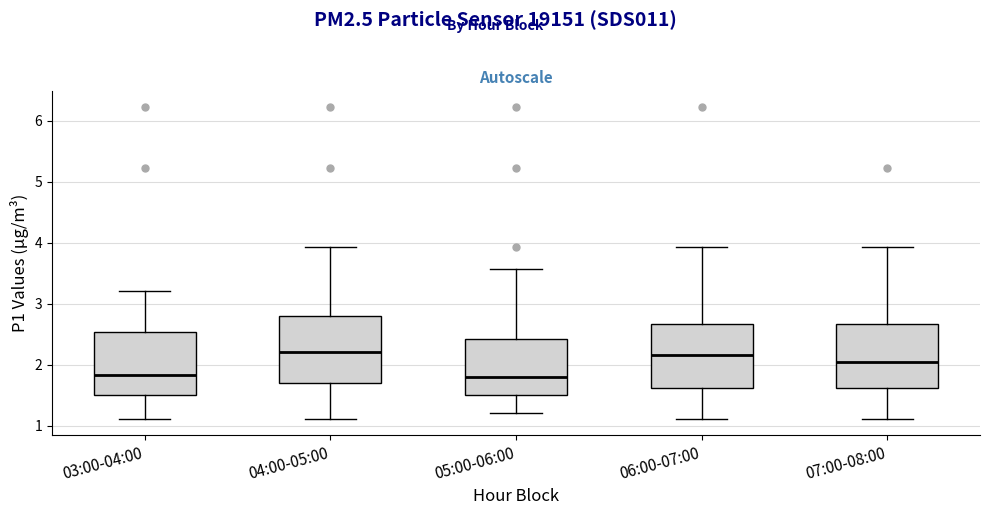

Reading left to right, transcribe this box plot: for each box, give where its median line is, the range the box spans, and where its two whiskers end, as read against the y-axis. The values are not printed on the chart, so give them approximately, as read against the axis.

03:00-04:00: median 1.8, box 1.5 to 2.5, whiskers 1.1 to 3.2
04:00-05:00: median 2.2, box 1.7 to 2.8, whiskers 1.1 to 3.9
05:00-06:00: median 1.8, box 1.5 to 2.4, whiskers 1.2 to 3.6
06:00-07:00: median 2.2, box 1.6 to 2.7, whiskers 1.1 to 3.9
07:00-08:00: median 2.1, box 1.6 to 2.7, whiskers 1.1 to 3.9